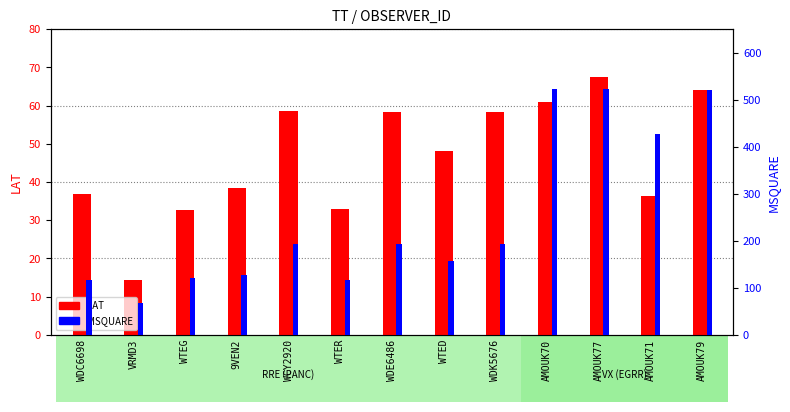

At WDC6698, list the series in order from smallest to largest.

LAT, MSQUARE